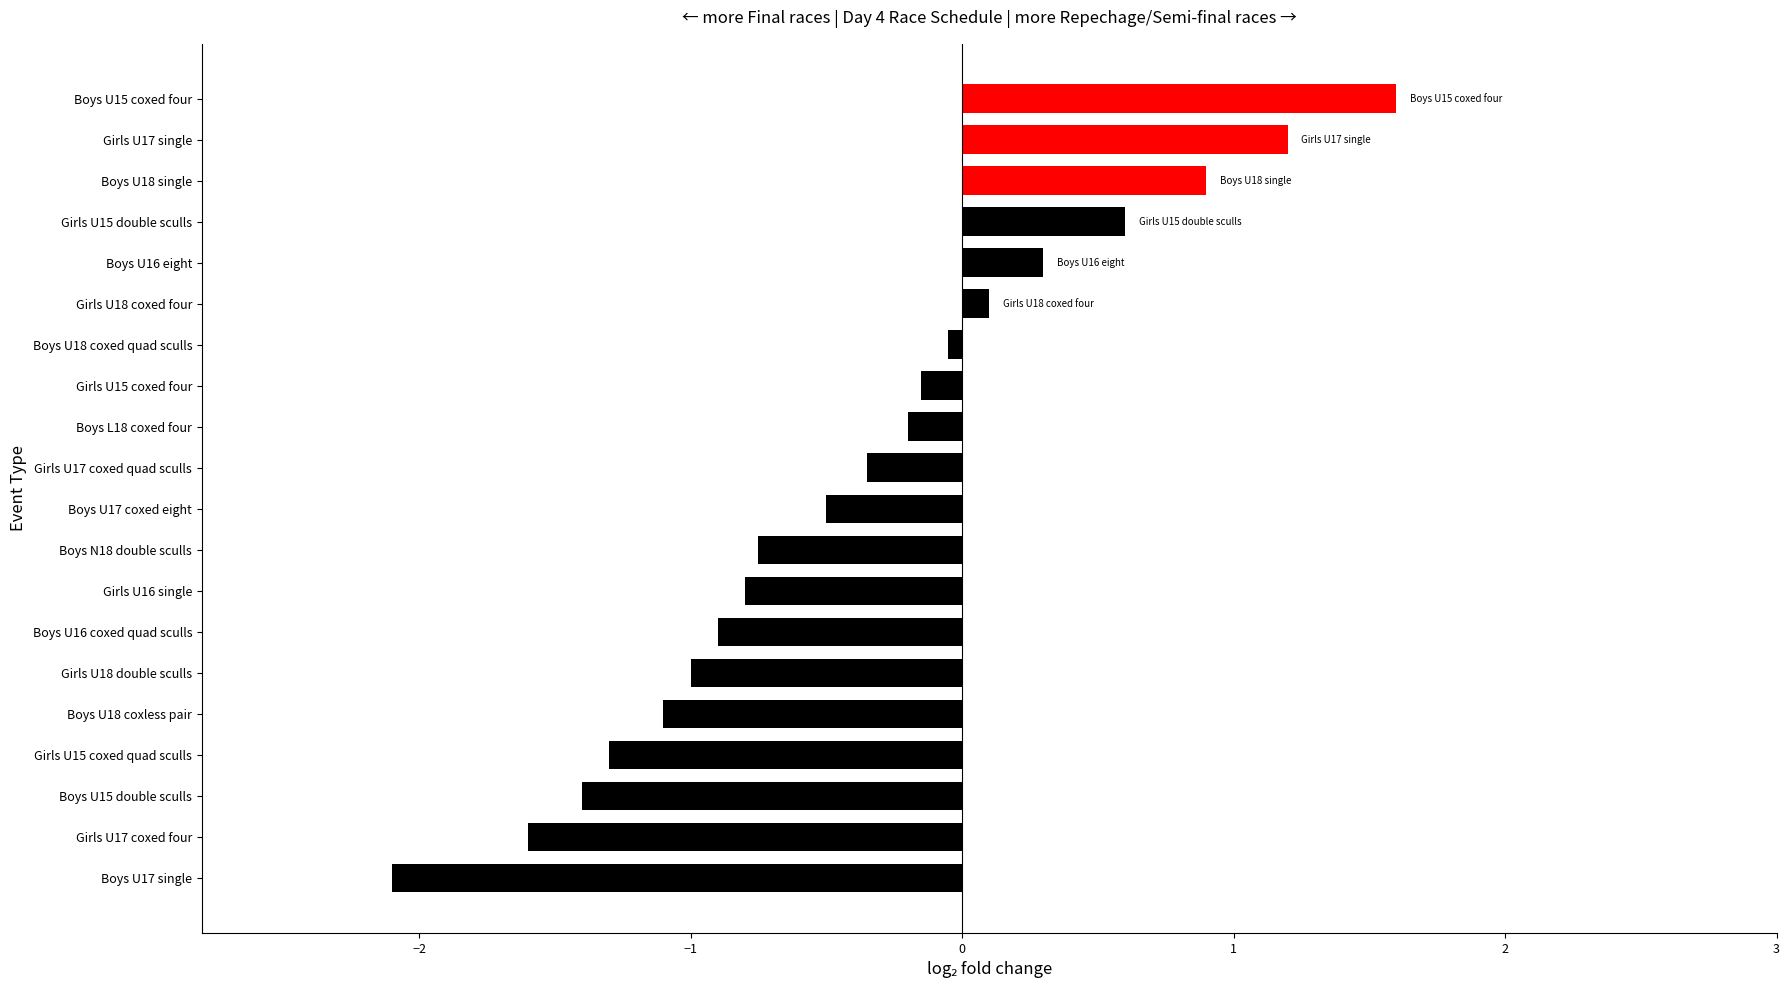

At which category does the chart reach its minimum across all series?

Boys U17 single